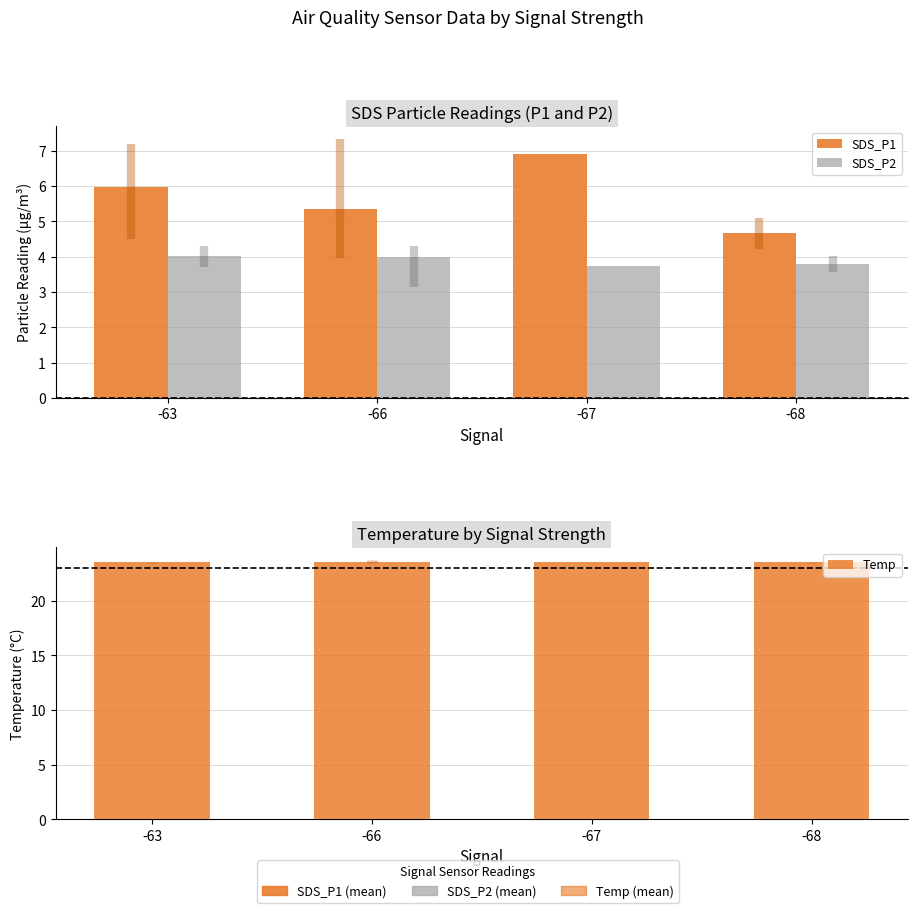

What are all the series names shown in the legend?

SDS_P1, SDS_P2, Temp